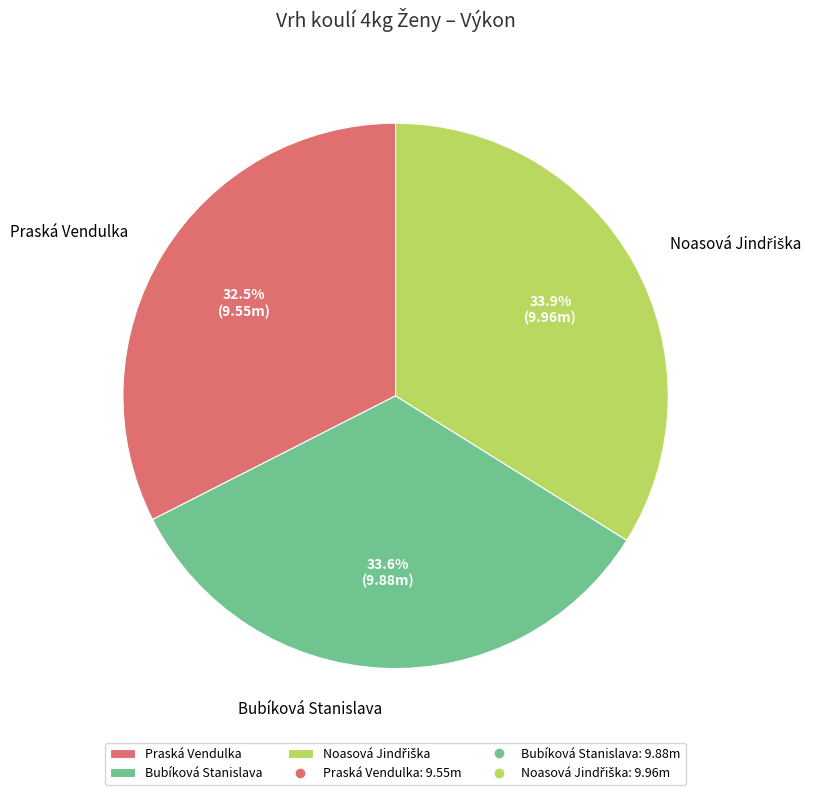

What is the smallest slice in the pie chart?

Praská Vendulka